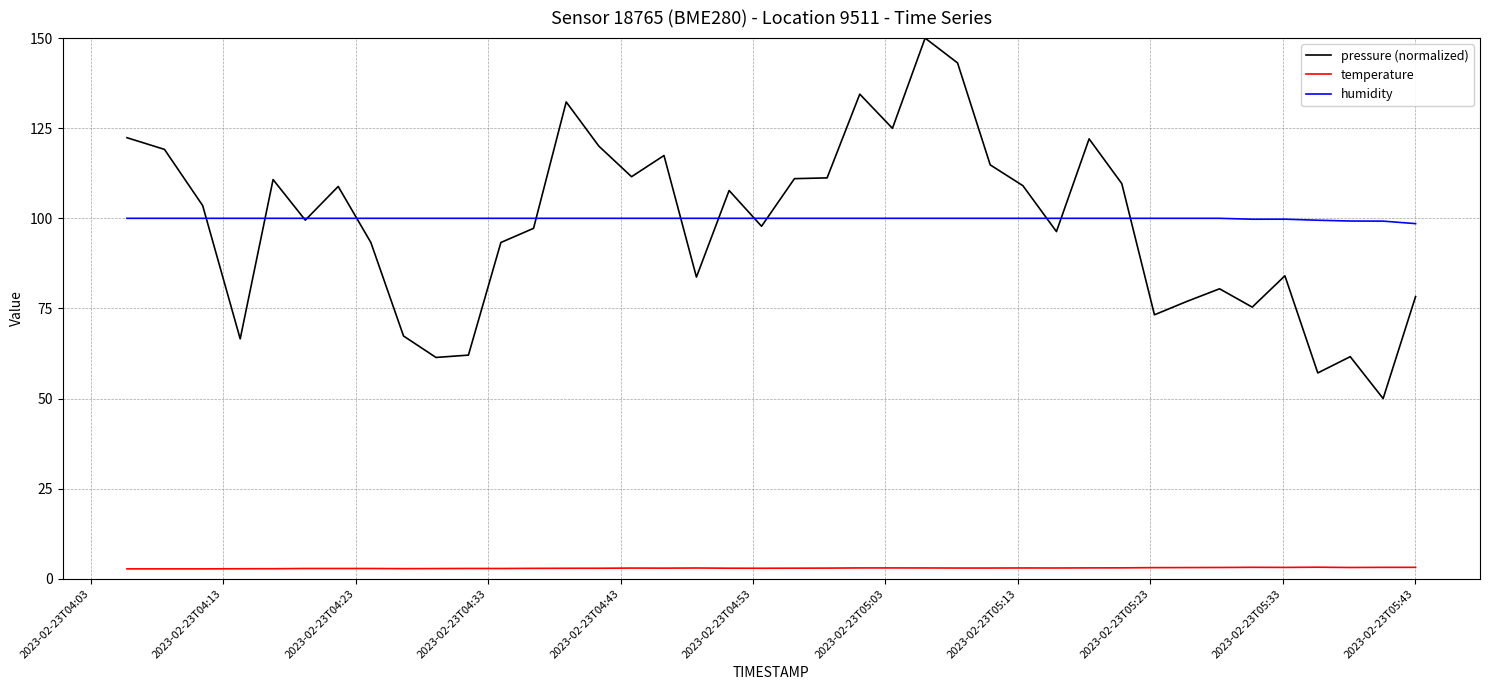

What is the greatest value displayed?

150.0